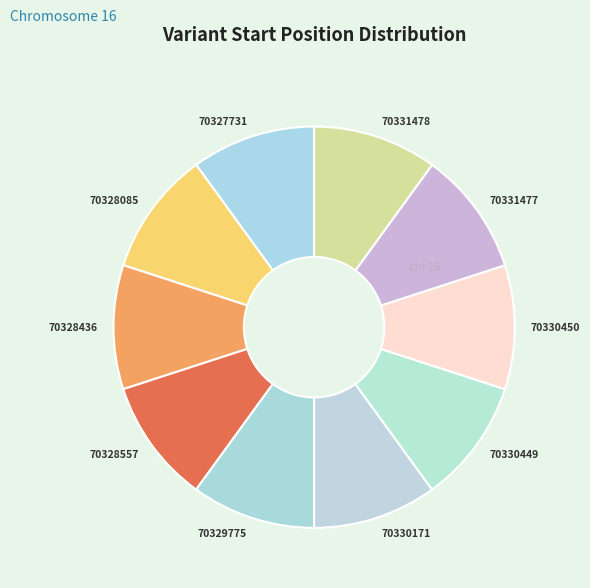

Does 70331477 account for over 50% of the chart?

No